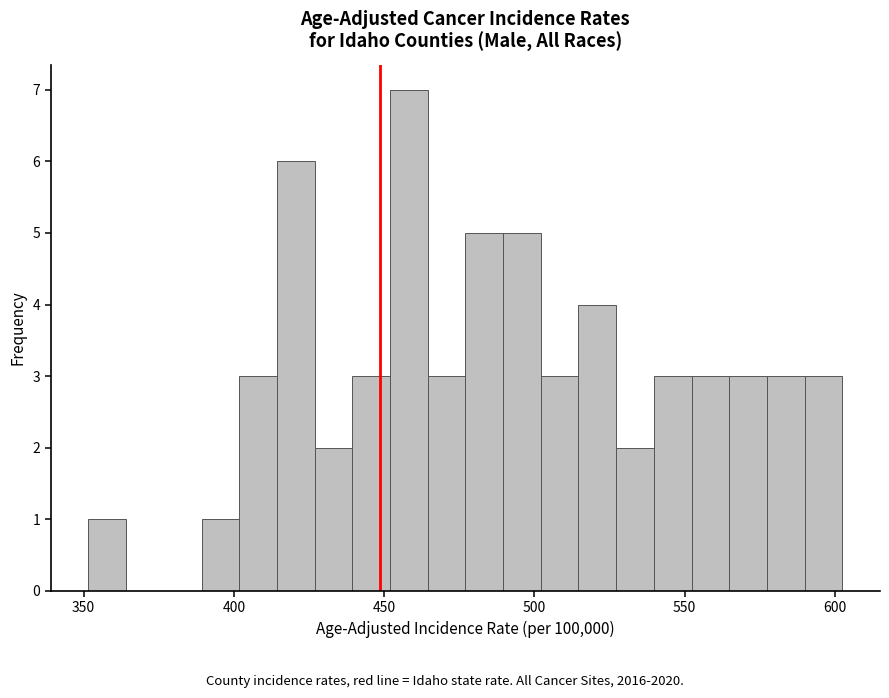

Around what value on the x-axis is the tallest bar? Give the approximate position of its centre, as read against the axis.

460